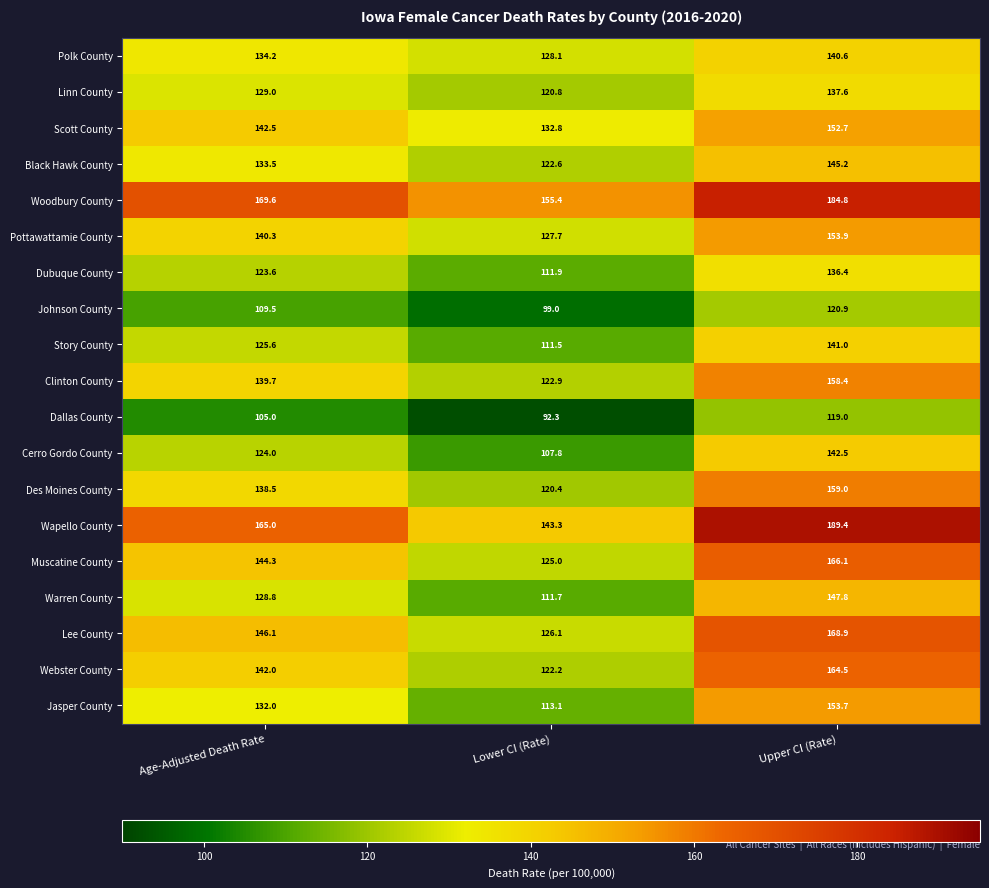

How many data points does each series have?

3